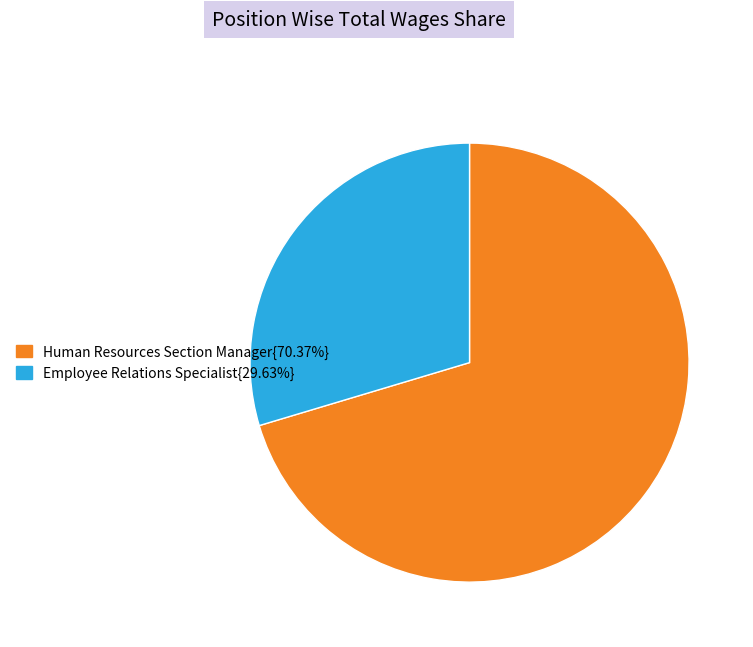

Is there any slice that represents more than half of the pie?

Yes